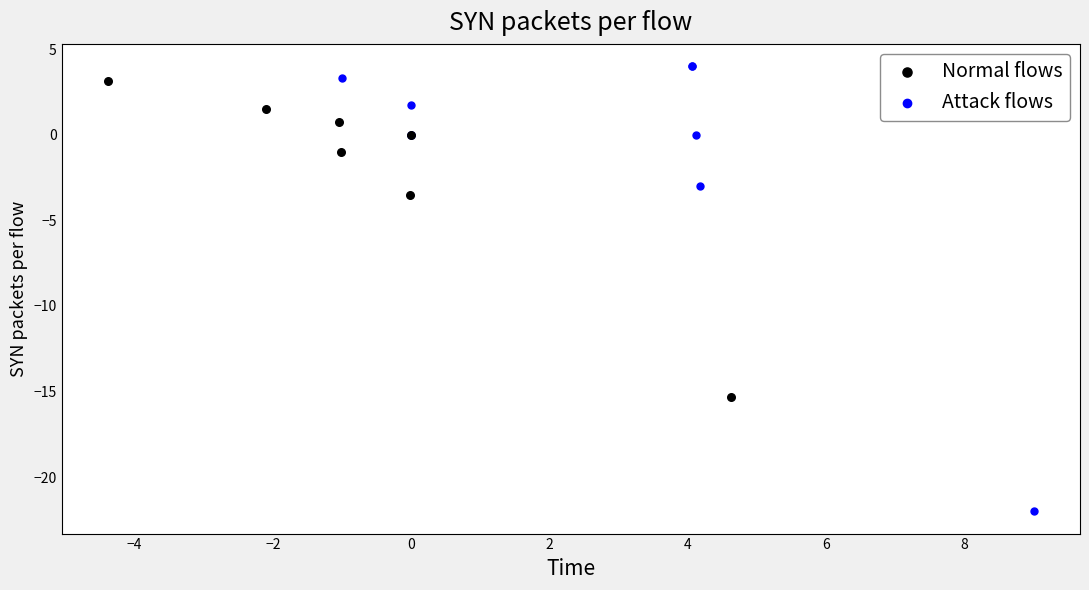

Which series reaches the minimum Y coordinate?

Attack flows